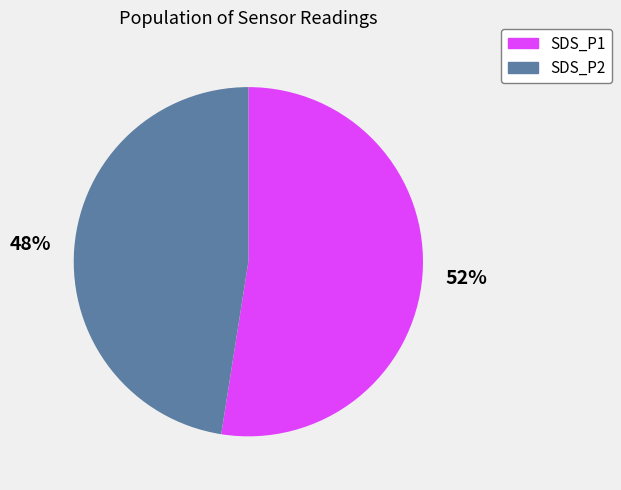

Which category has the biggest portion of the pie?

SDS_P1